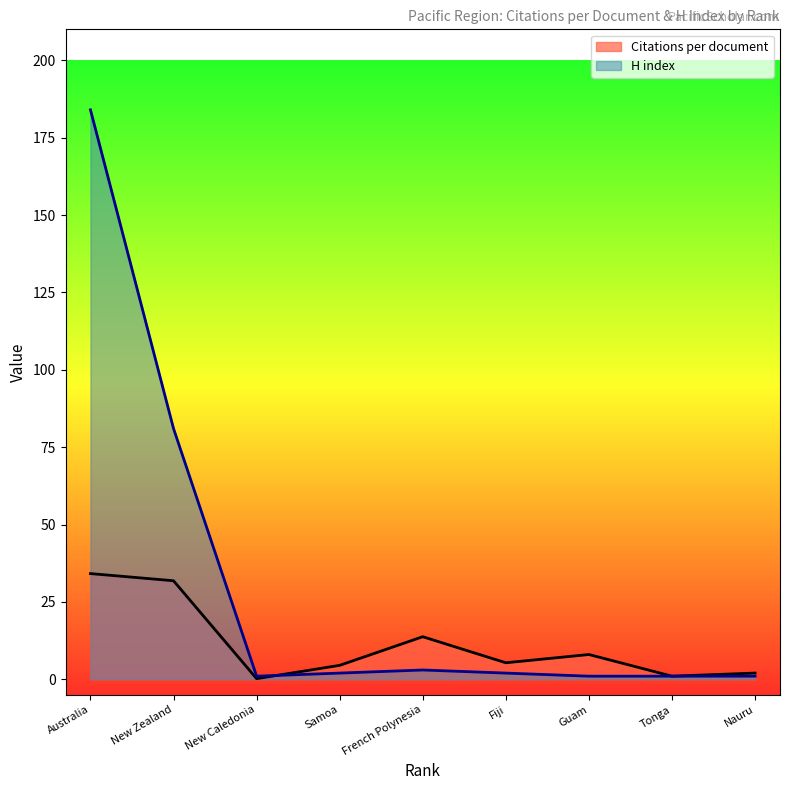

The Citations per document series shows 13.4 at Guam. True or false?

False